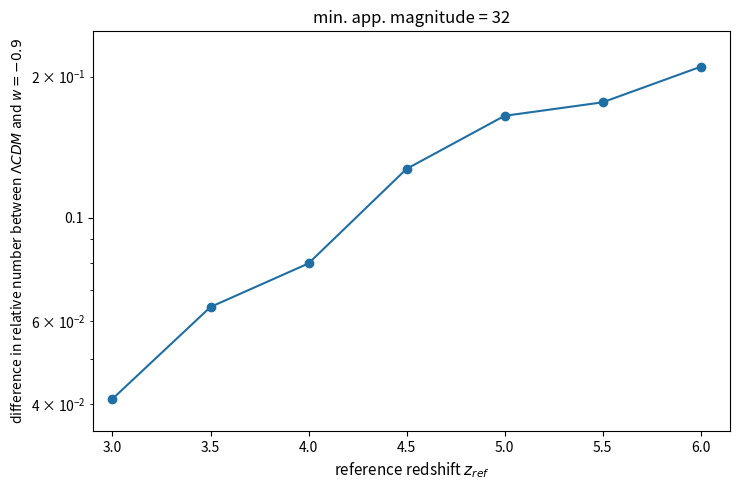

Which label corresponds to the smallest value in the chart?

3.0